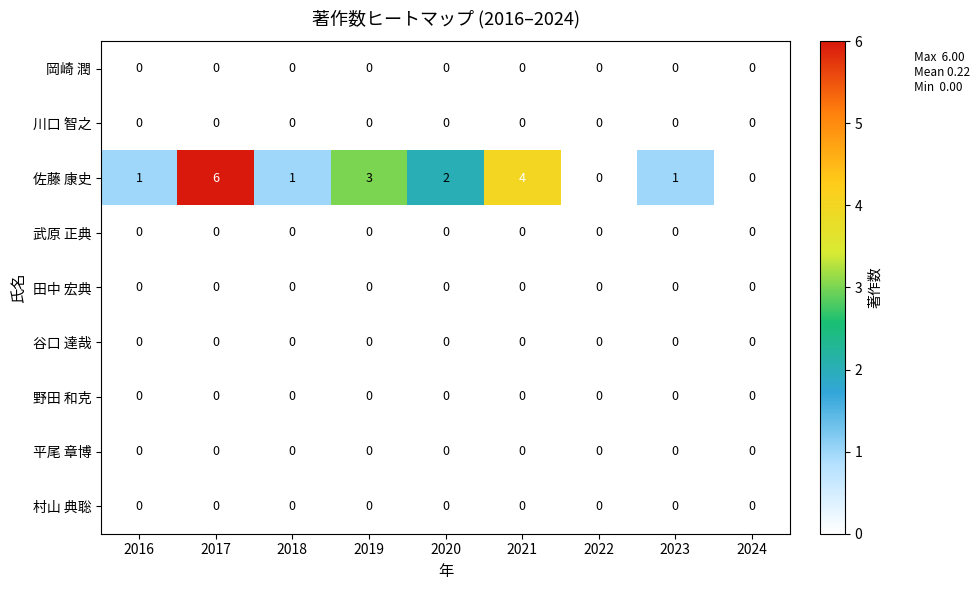

Which series has the widest spread of values?

佐藤 康史